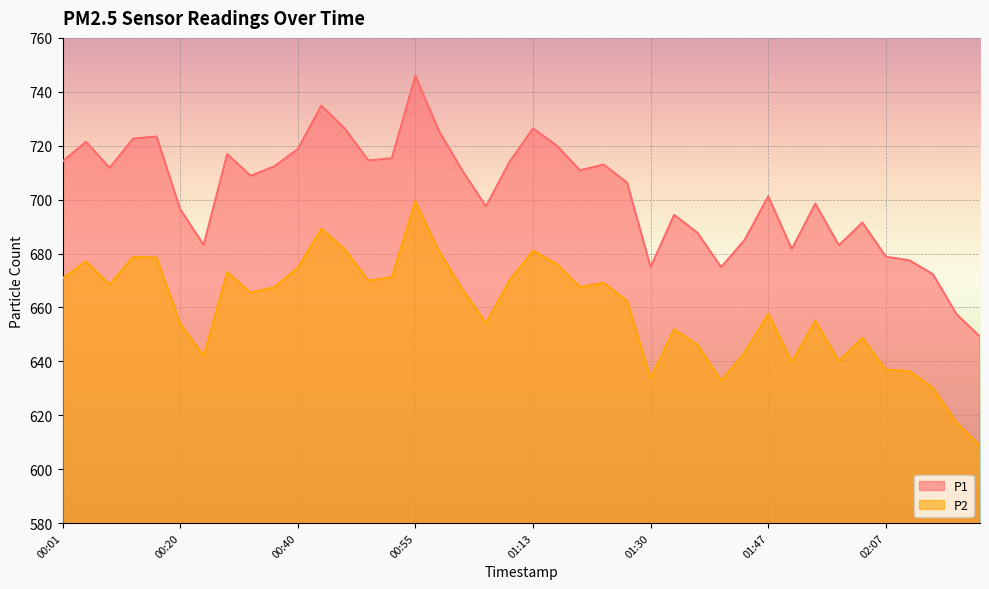

Does the chart display data point markers on the line(s)?

No